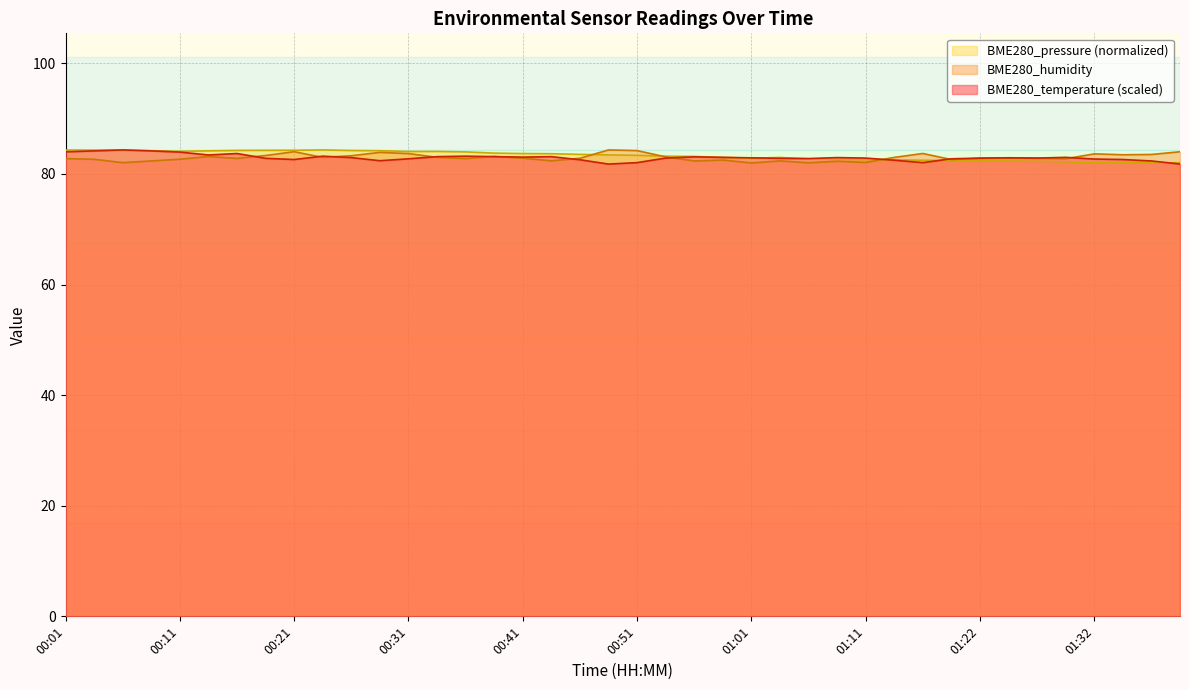

At which label is BME280_humidity closest to 83?

00:34